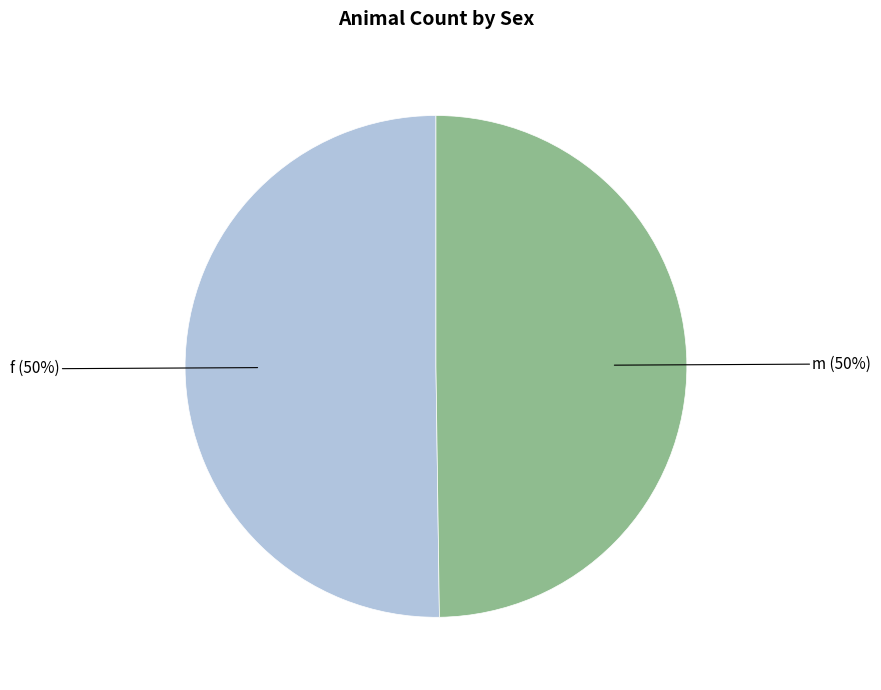

To the nearest percent, what percentage of the pie is f?

50%